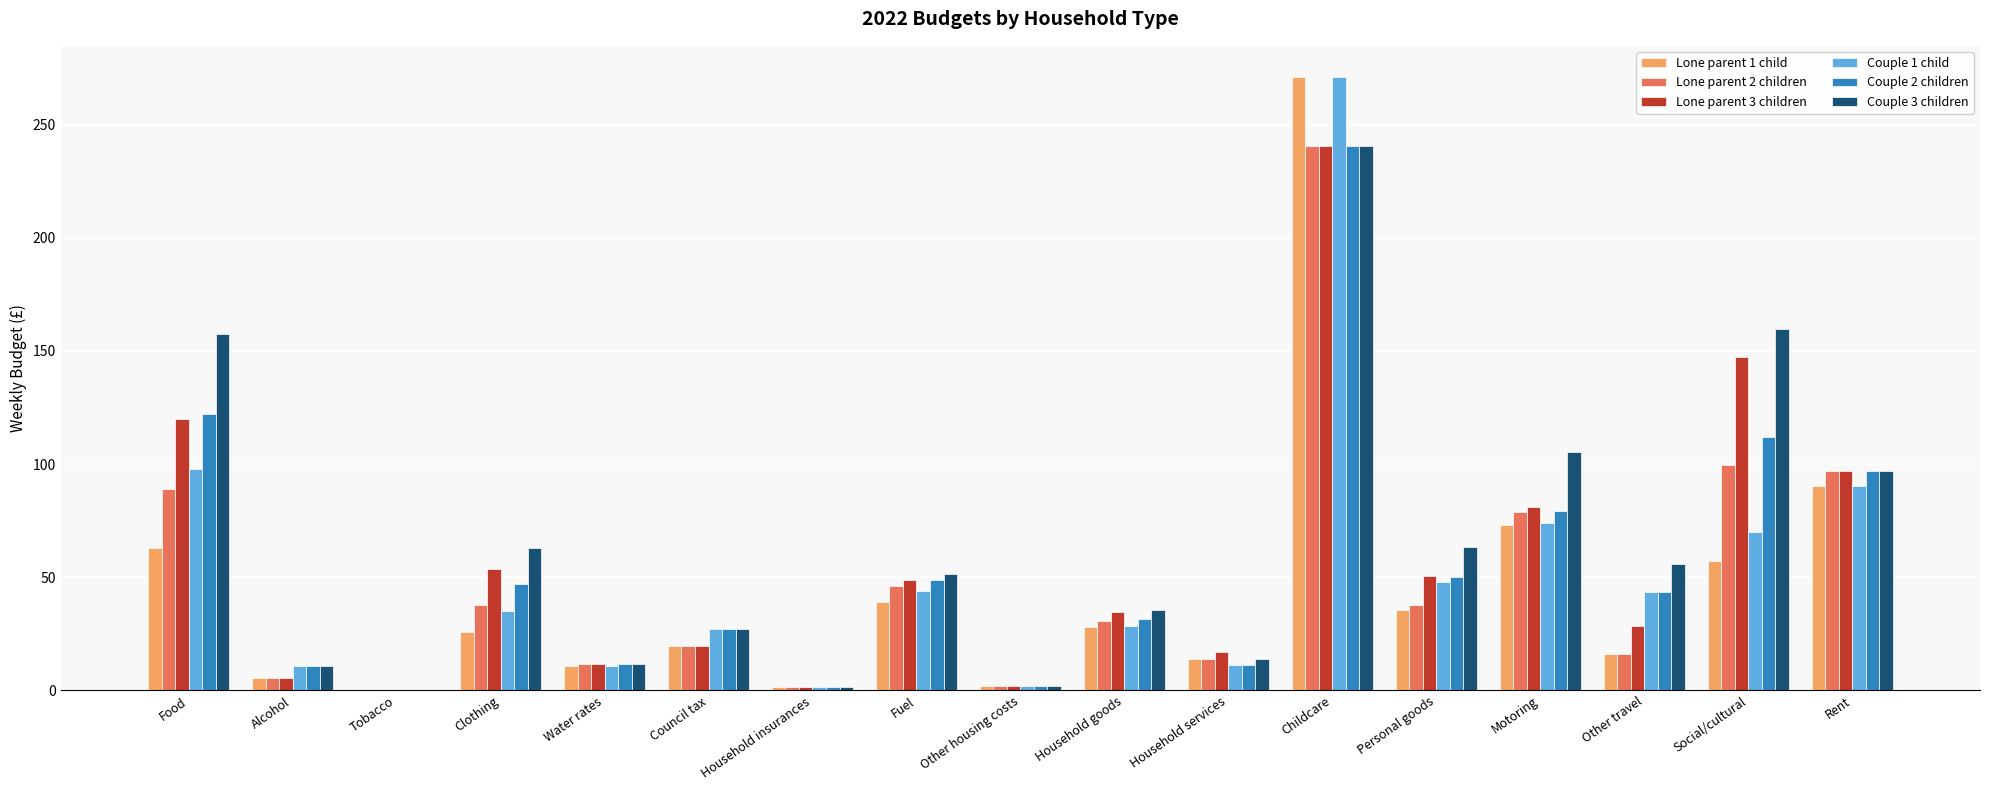

Which series has the largest total across all categories?

Couple 3 children